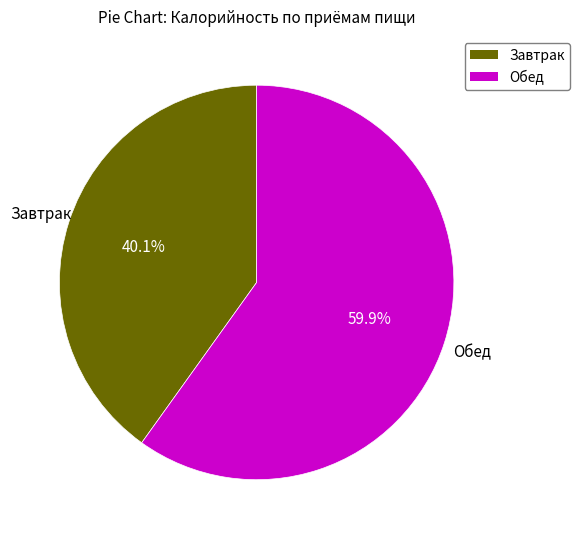

To the nearest percent, what portion does Завтрак represent?

40%